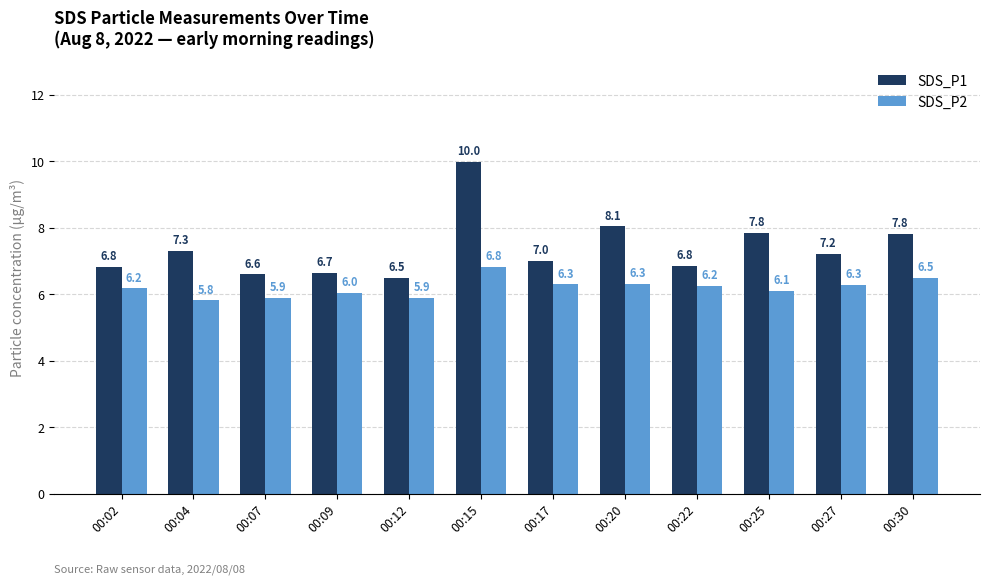

What is the spread (max minus min) of values at 00:27?

0.9